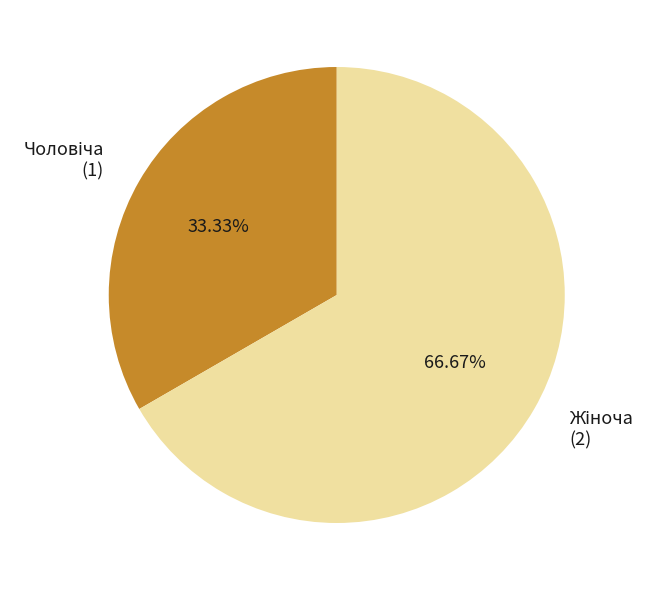

Is there a majority slice in this chart?

Yes